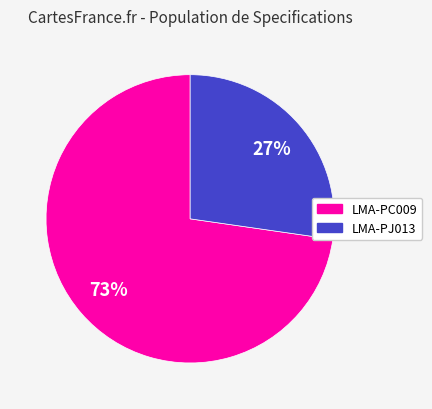

Do LMA-PC009 and LMA-PJ013 together represent more than half of the pie?

Yes